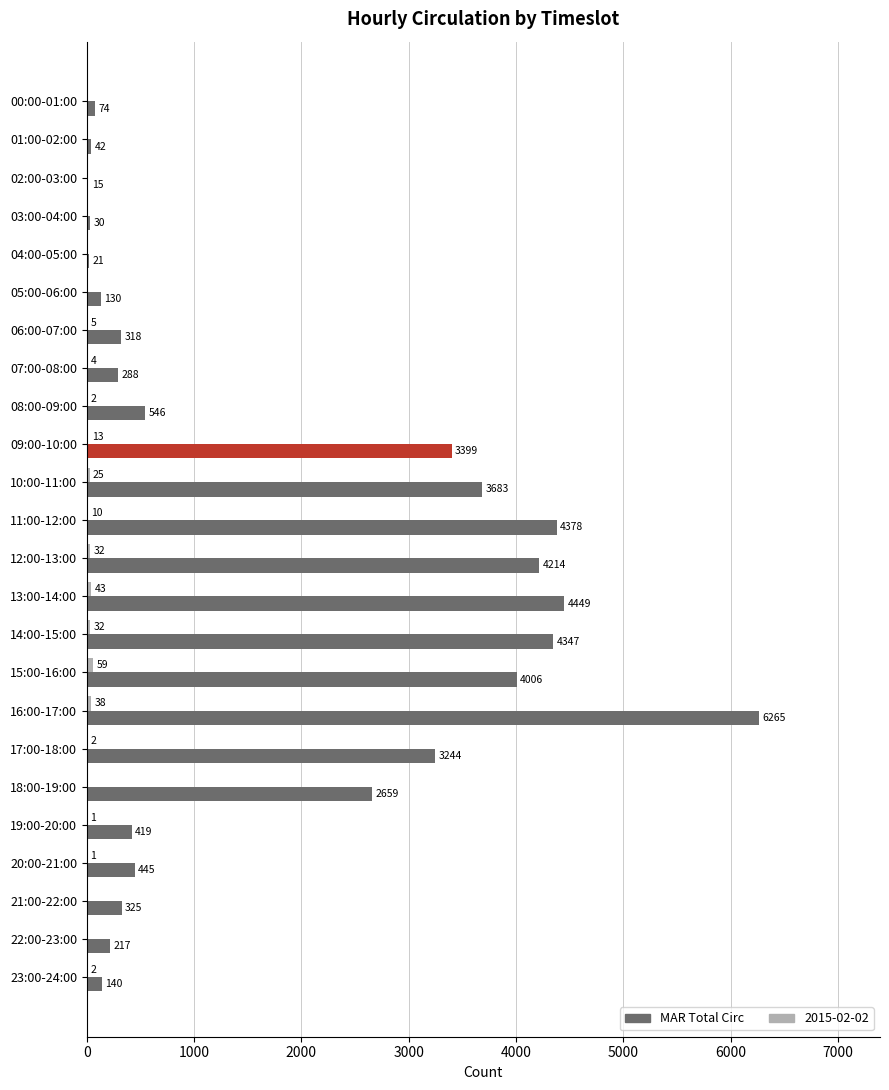

What is the smallest value displayed?

15